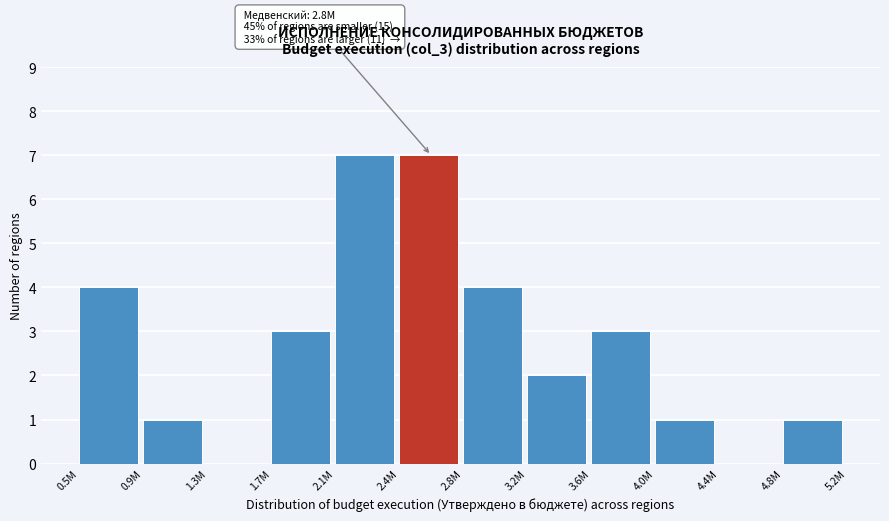

Reading left to right, list all the values displayed in this chart.

0.5M=4	0.9M=1	1.3M=0	1.7M=3	2.1M=7	2.4M=7	2.8M=4	3.2M=2	3.6M=3	4.0M=1	4.4M=0	4.8M=1